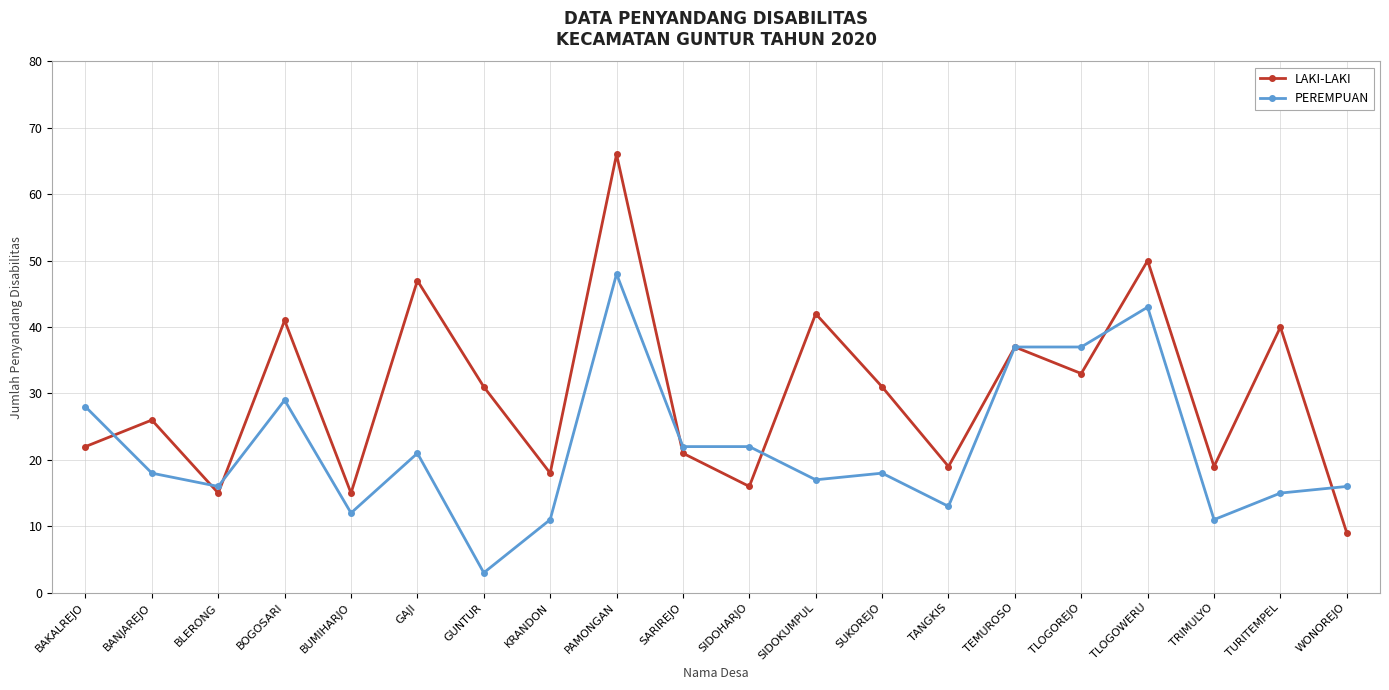

What is the label of the 4th point from the right?

TLOGOWERU